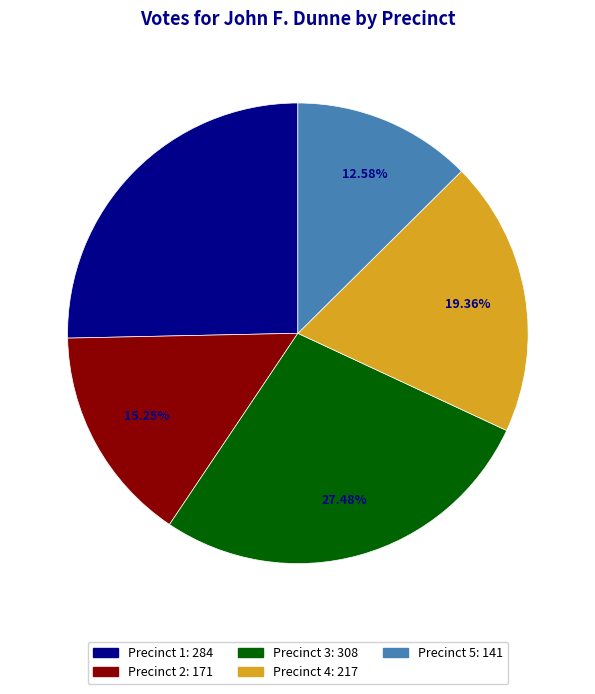

Is there any slice that represents more than half of the pie?

No